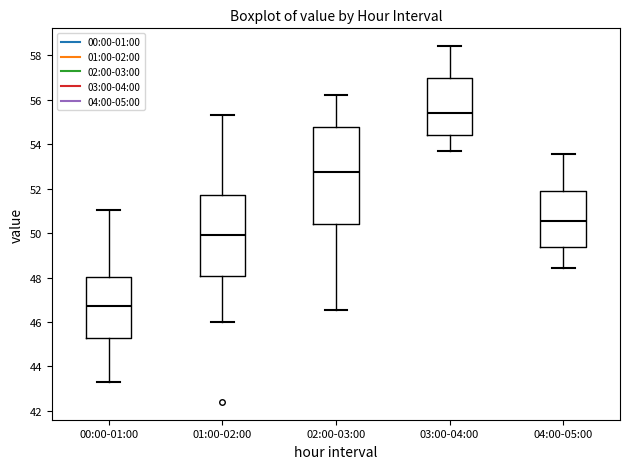

Reading left to right, transcribe this box plot: for each box, give where its median line is, the range the box spans, and where its two whiskers end, as read against the y-axis. The values are not printed on the chart, so give them approximately, as read against the axis.

00:00-01:00: median 46.8, box 45.2 to 48.0, whiskers 43.4 to 51.0
01:00-02:00: median 50.0, box 48.0 to 51.8, whiskers 46.0 to 55.4
02:00-03:00: median 52.8, box 50.4 to 54.8, whiskers 46.6 to 56.2
03:00-04:00: median 55.4, box 54.4 to 57.0, whiskers 53.6 to 58.4
04:00-05:00: median 50.6, box 49.4 to 51.8, whiskers 48.4 to 53.6